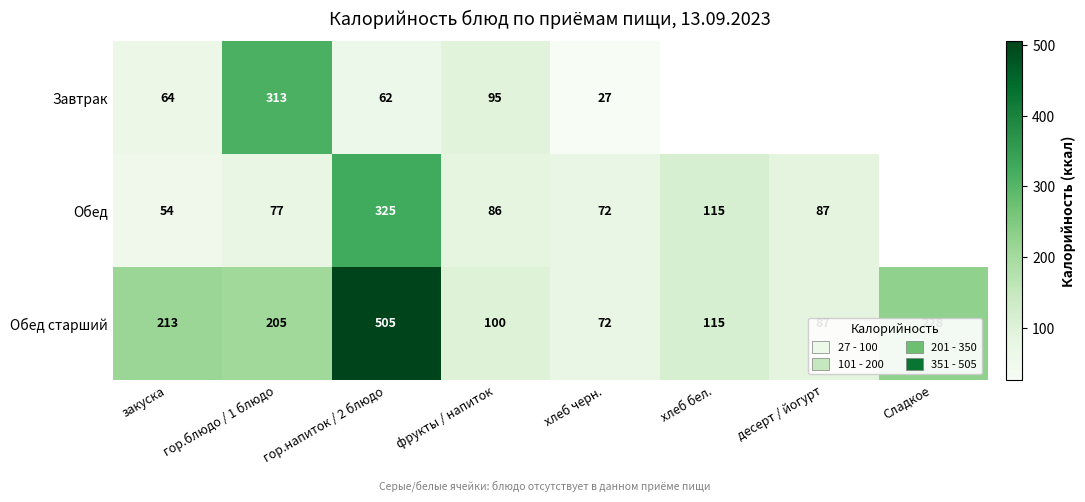

Read the Обед старший value at хлеб бел., to the nearest 5.

115